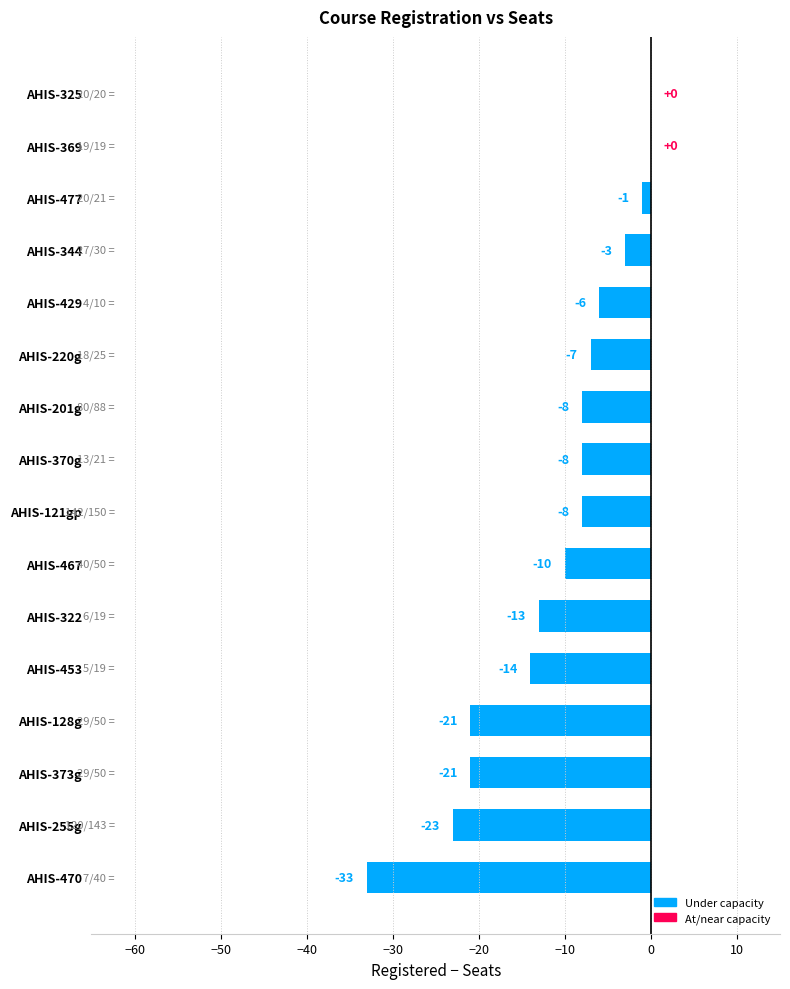

The chart shows a value of -3 at AHIS-467. True or false?

False